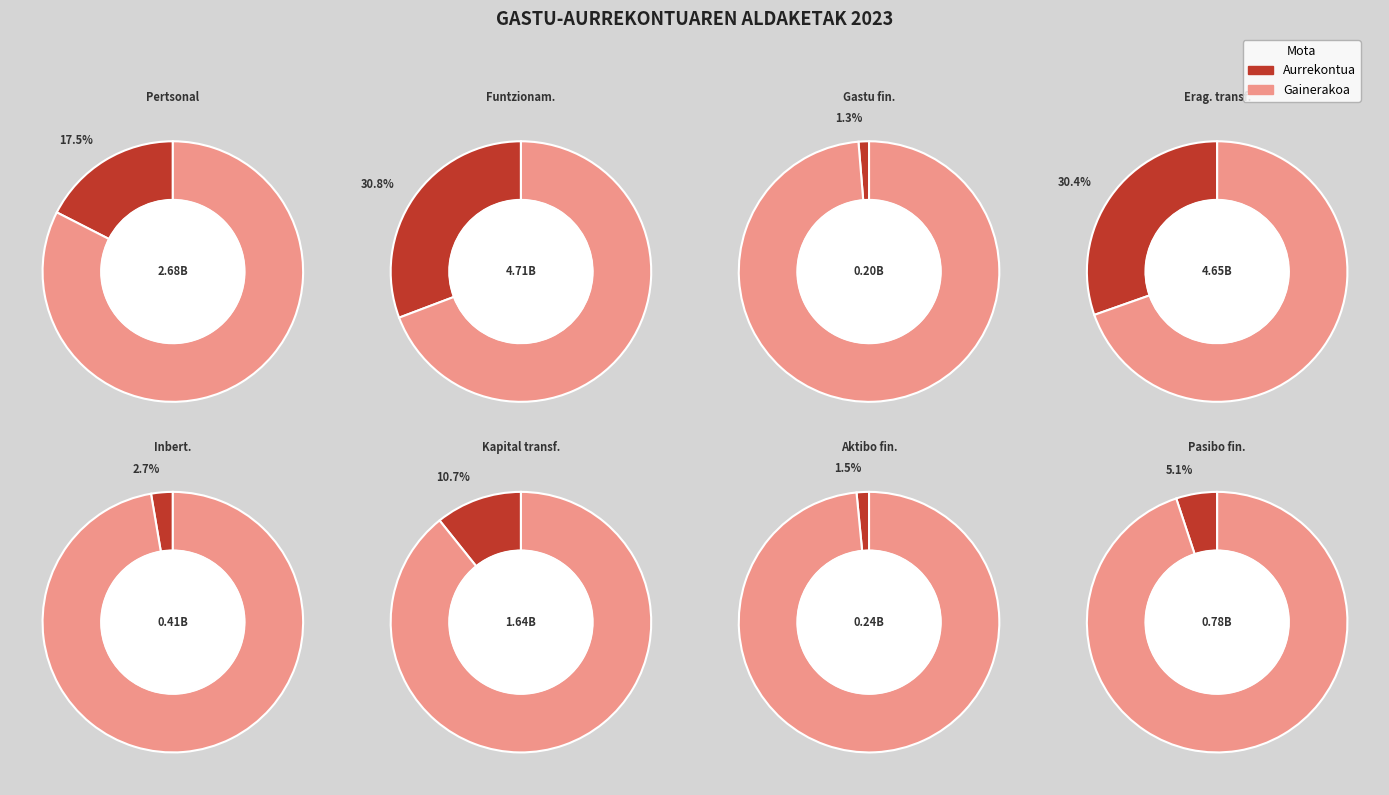

The Kapital transferentziak slice represents 25% of the pie. True or false?

False